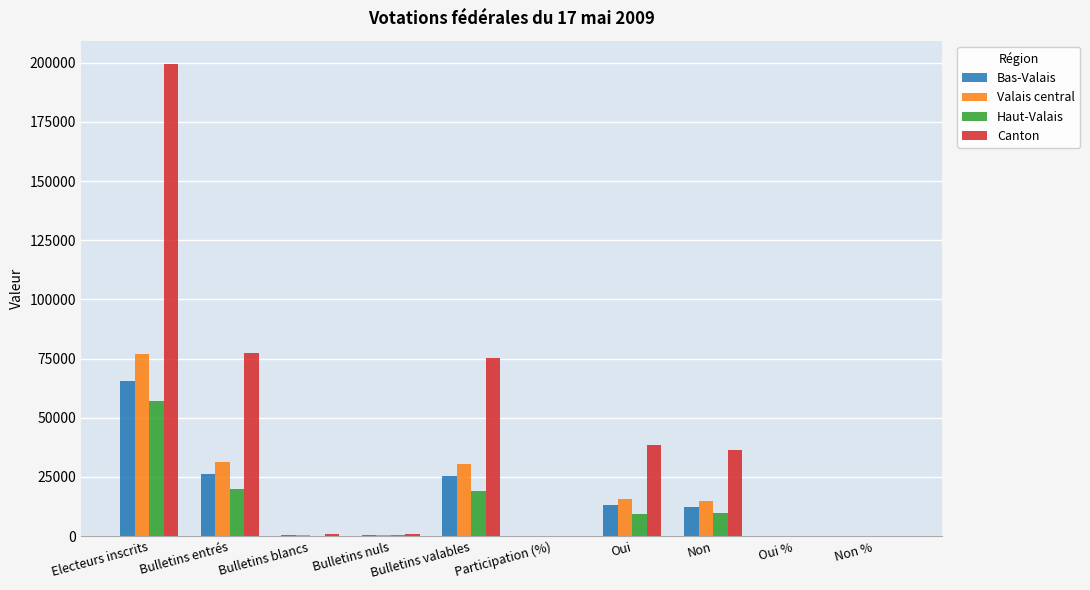

The value of Valais central at Oui is 27993.0. True or false?

False